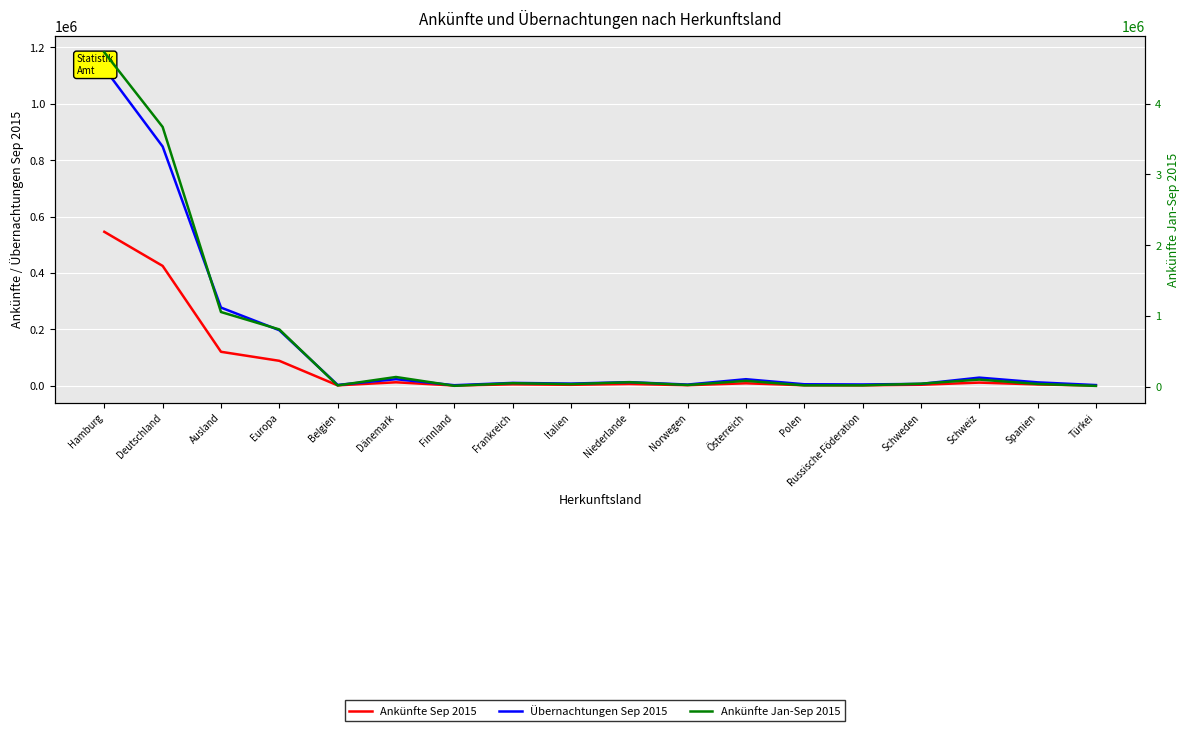

What is the maximum value for Ankünfte Sep 2015?

546066